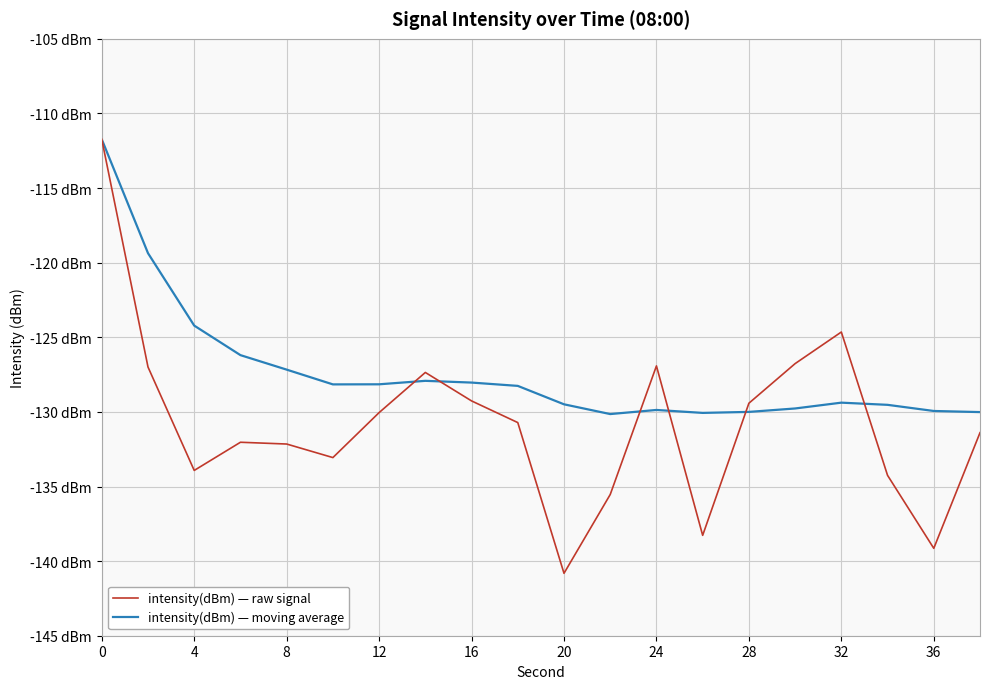

What is the maximum value for intensity(dBm) — raw signal?

-111.7